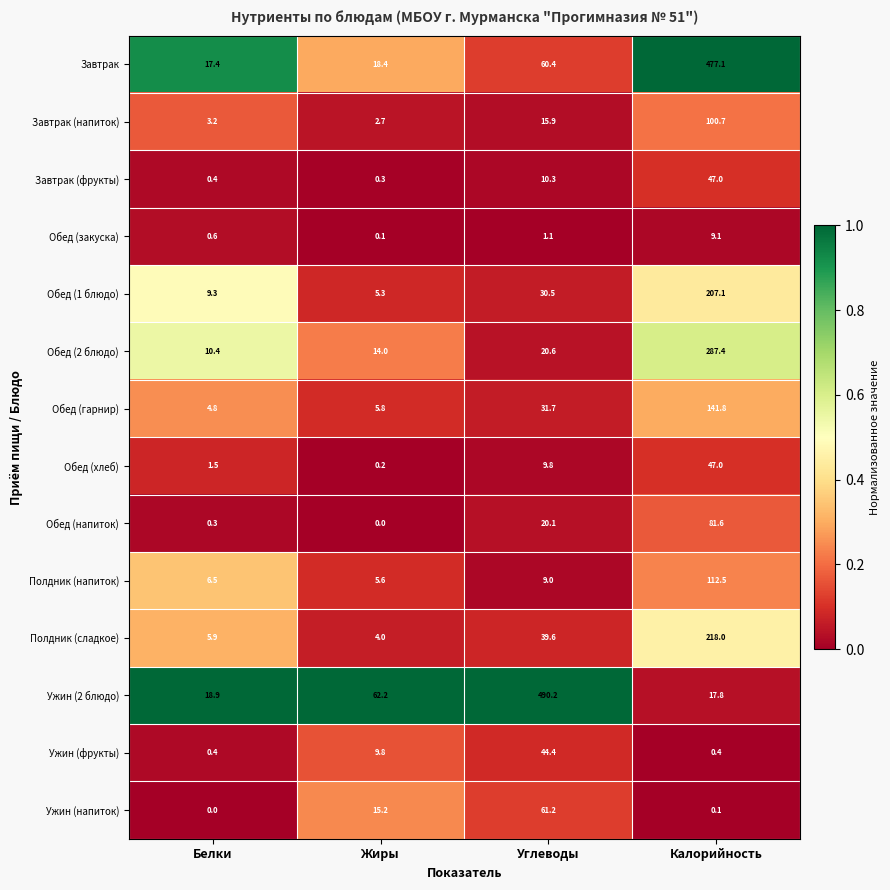

Which series has the largest total across all categories?

Ужин (2 блюдо)